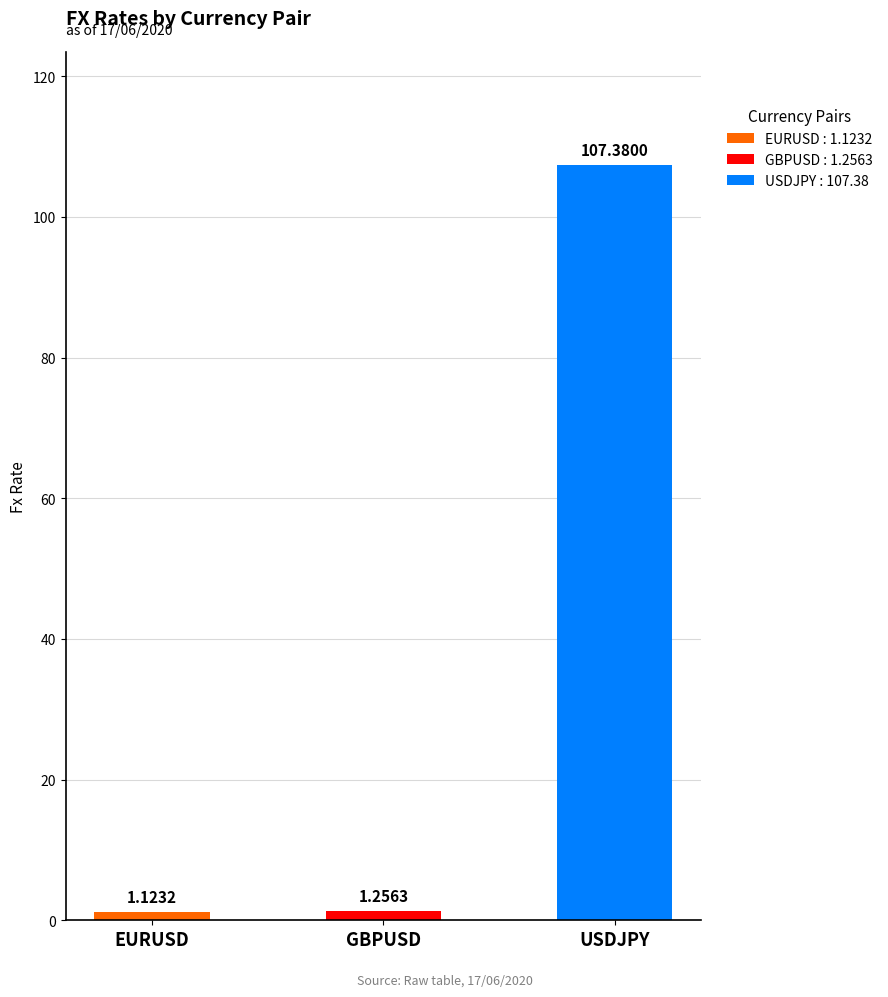

Which label corresponds to the smallest value in the chart?

EURUSD